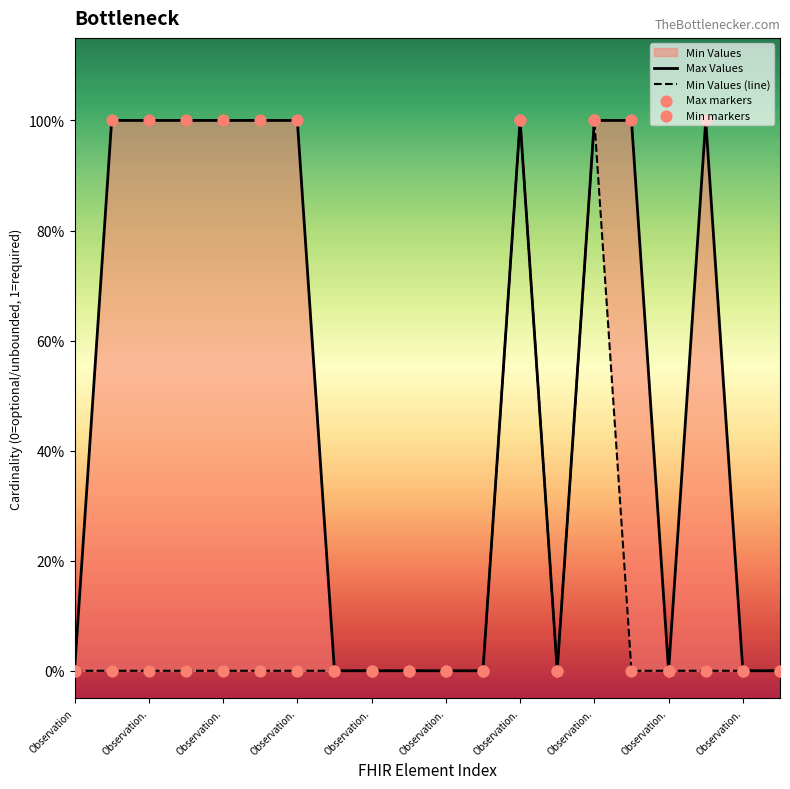

Which series has the largest Y range (max minus min)?

Max Values